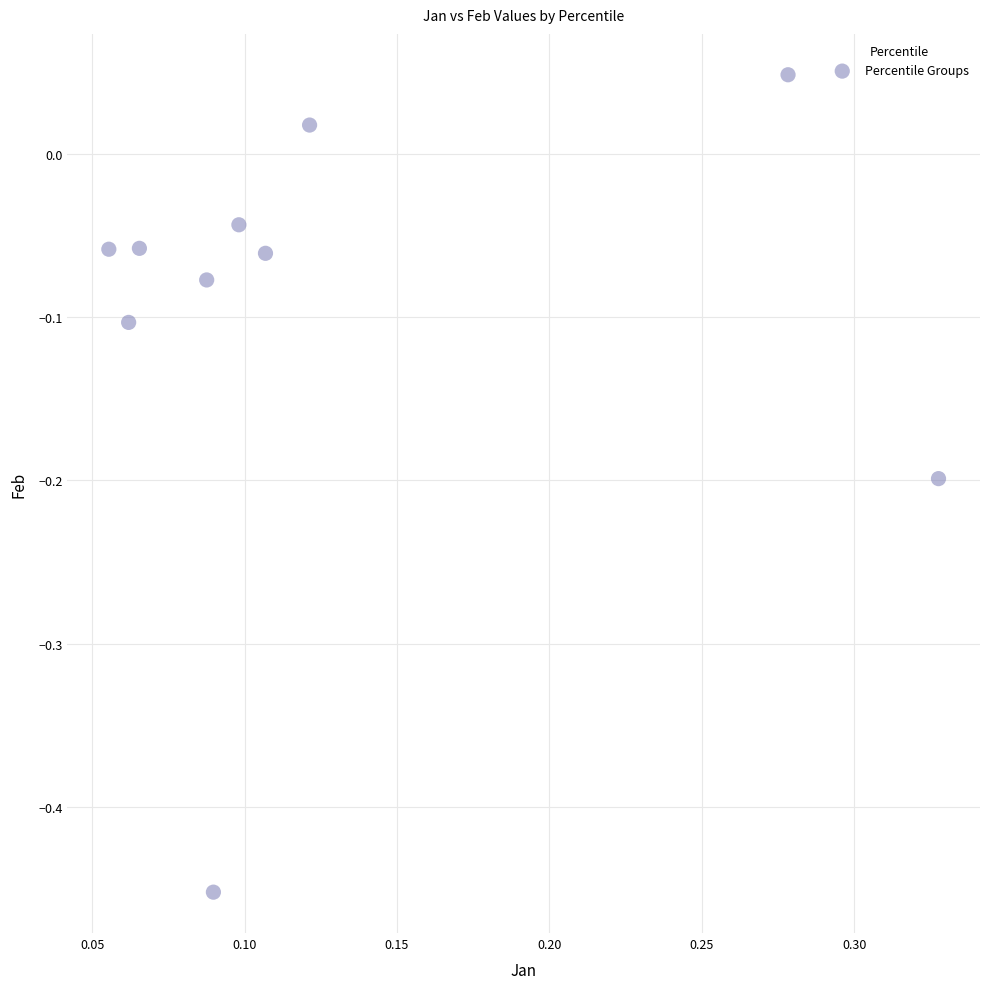

What is the range of Y values (max minus min)?

0.5